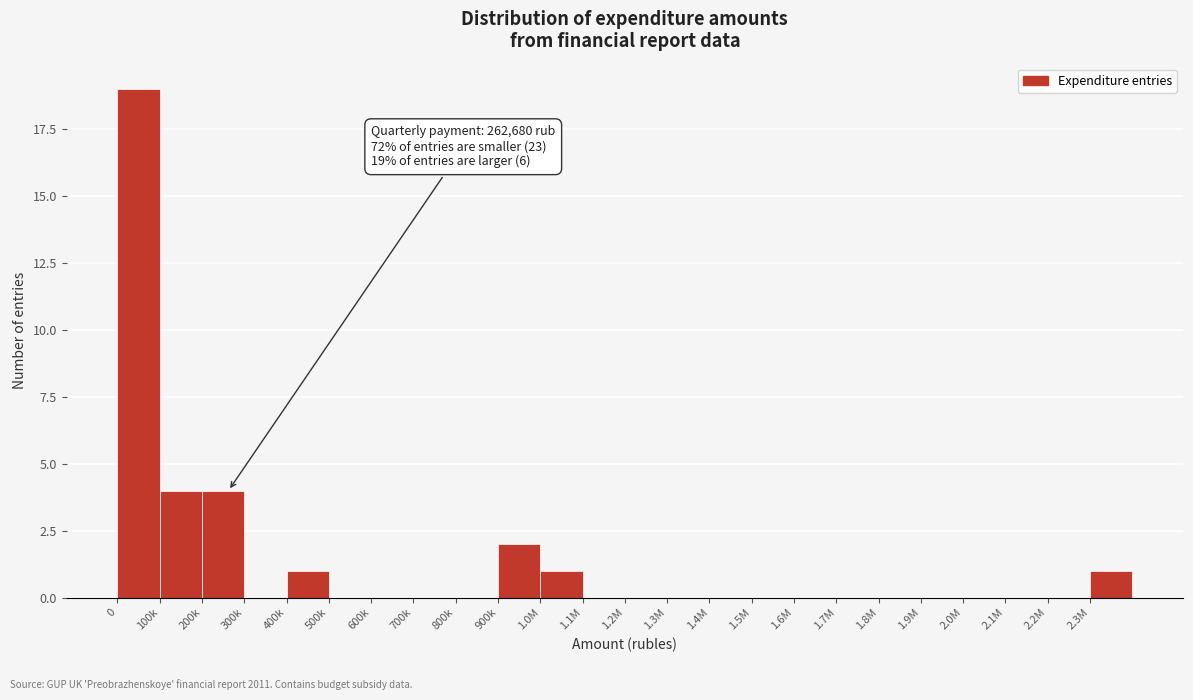

Reading left to right, transcribe all the data shown in this chart.

0=19	100k=4	200k=4	300k=0	400k=1	500k=0	600k=0	700k=0	800k=0	900k=2	1.0M=1	1.1M=0	1.2M=0	1.3M=0	1.4M=0	1.5M=0	1.6M=0	1.7M=0	1.8M=0	1.9M=0	2.0M=0	2.1M=0	2.2M=0	2.3M=1